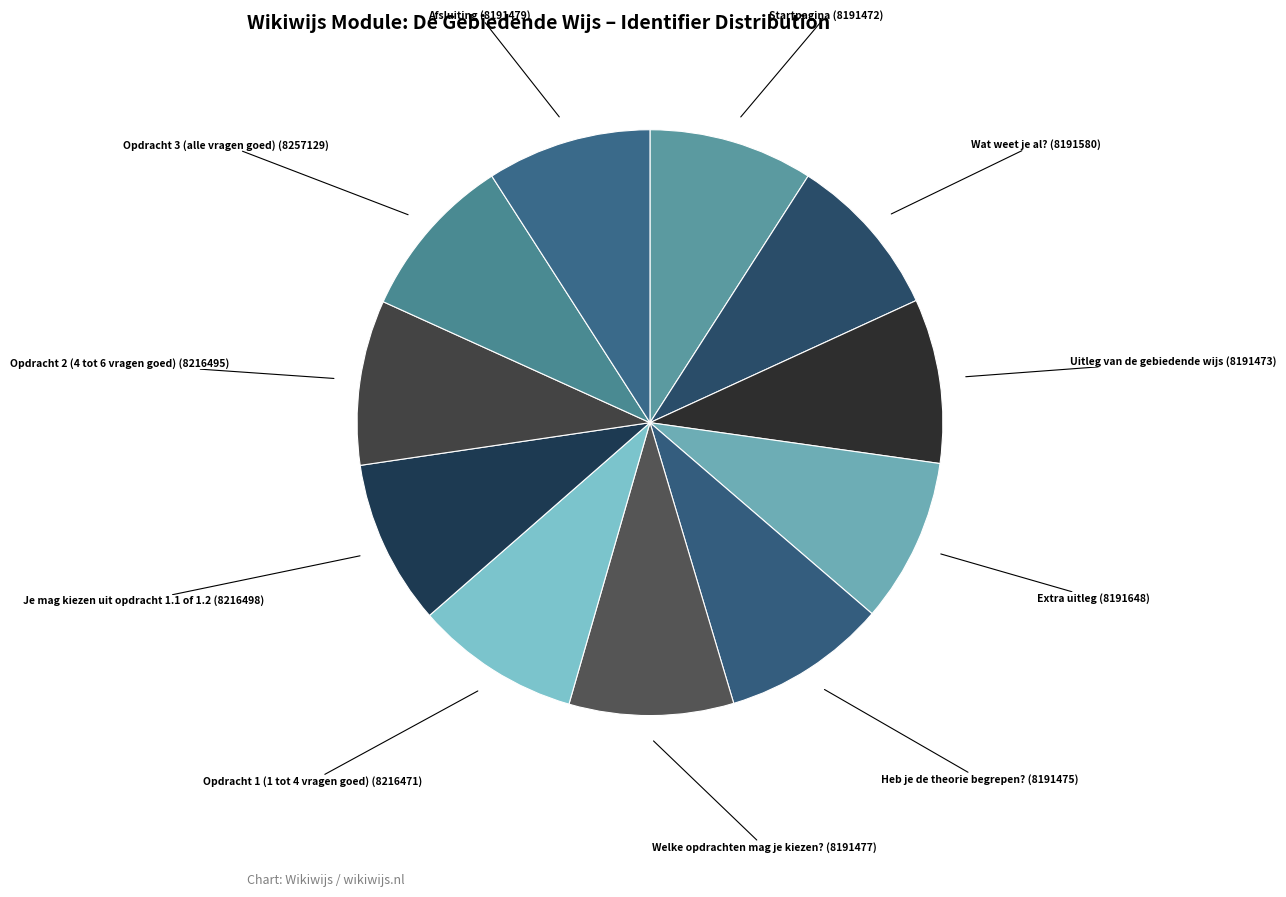

Is it true that Opdracht 3 (alle vragen goed) is 9% of the pie?

True